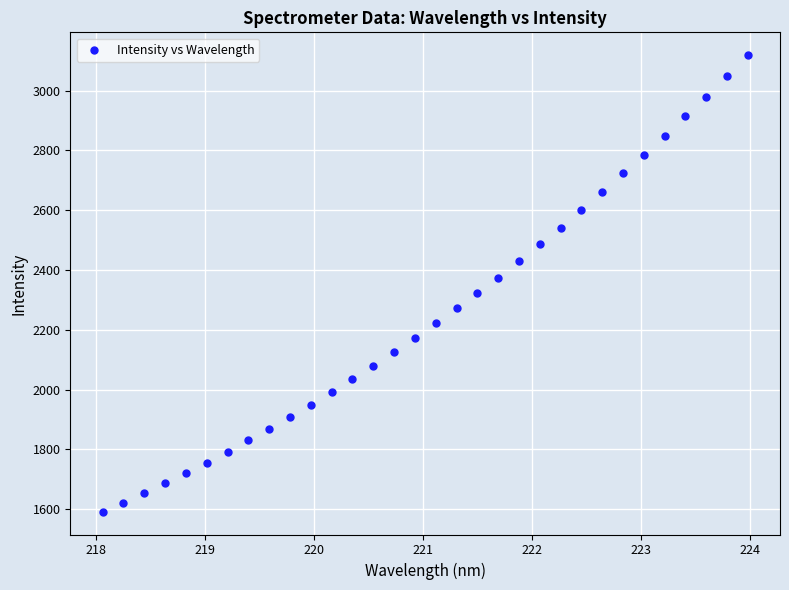

What is the range of X values (max minus min)?

5.9